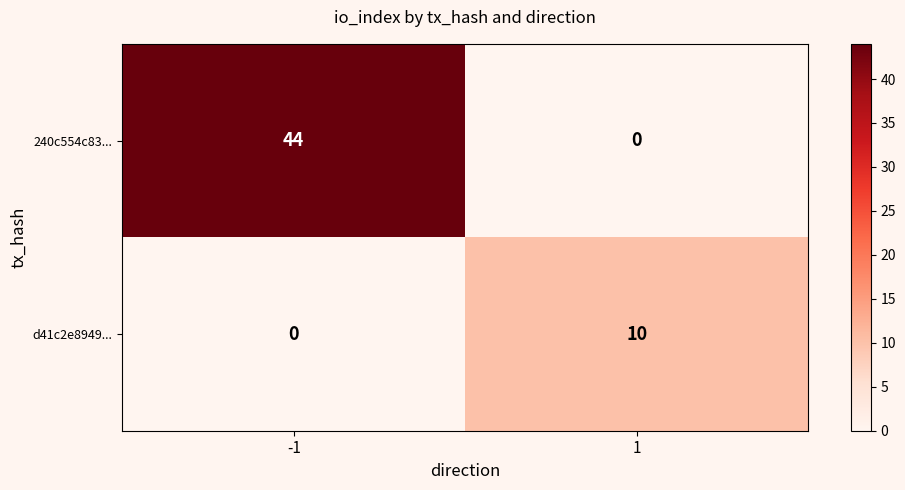

List the series in order of their peak value, lowest first.

d41c2e8949..., 240c554c83...